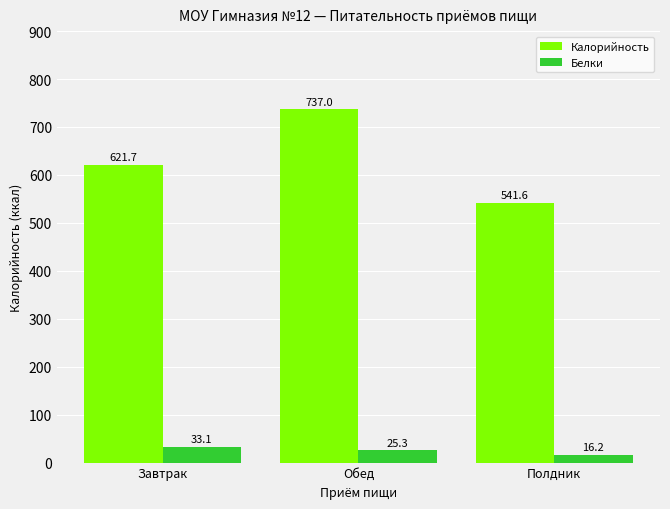

At how many categories does at least one series exceed 165?

3